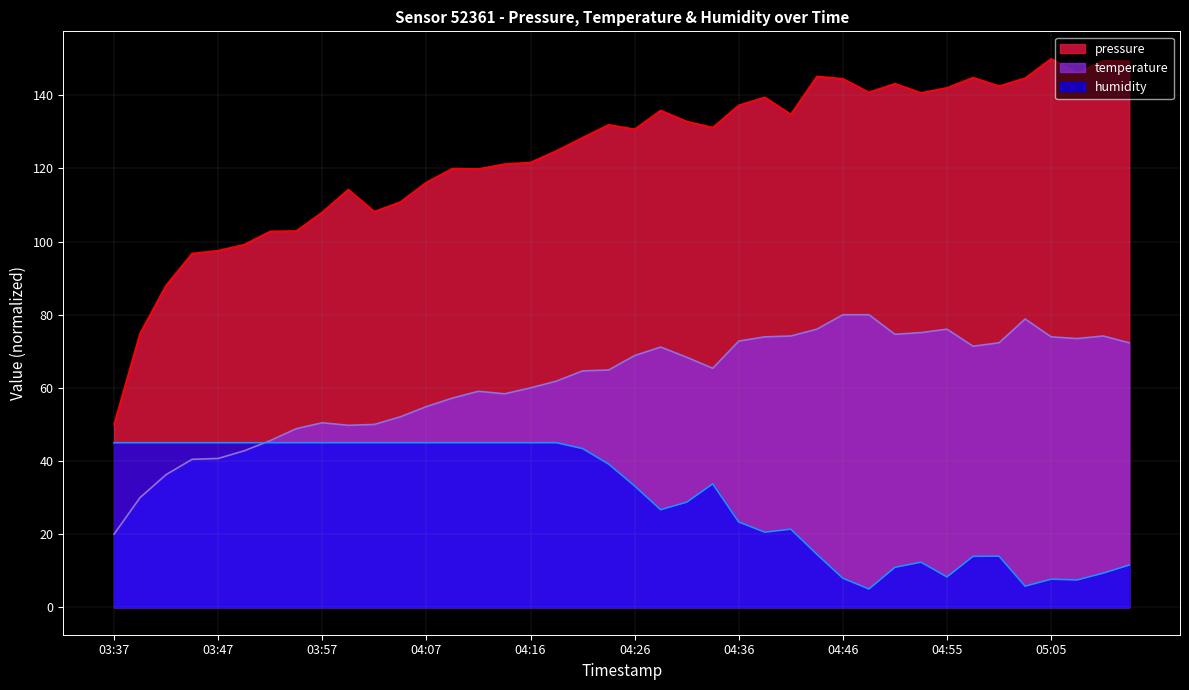

List the series in order of their overall mean, highest first.

pressure, temperature, humidity